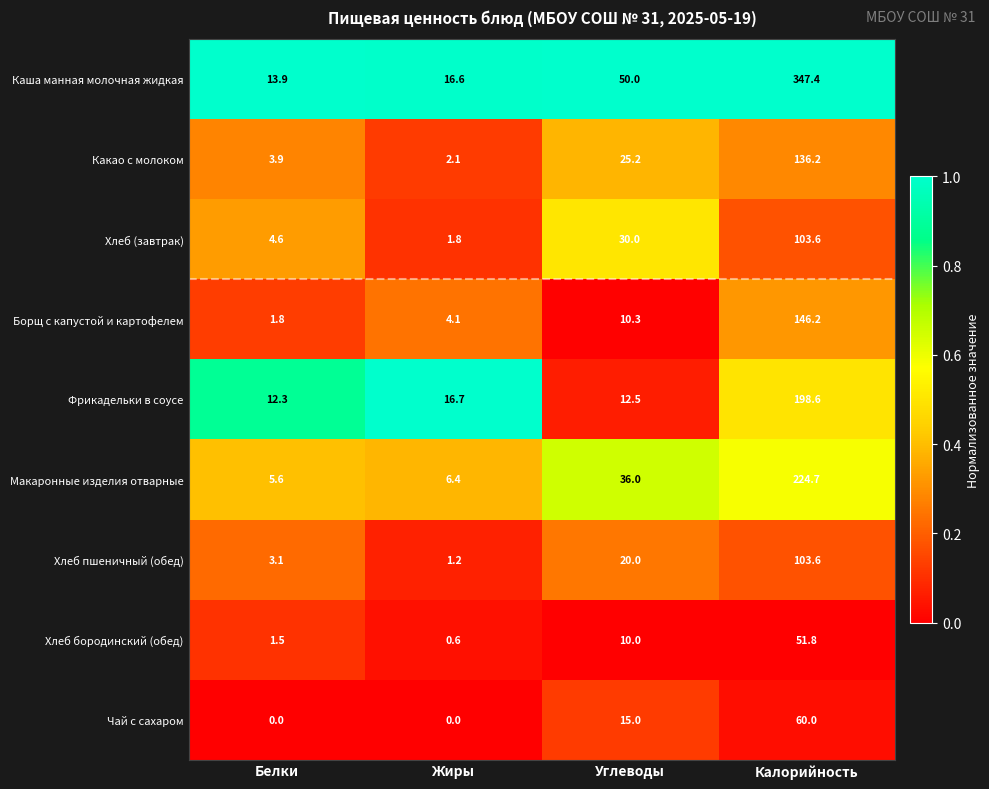

How many series are shown in this chart?

9